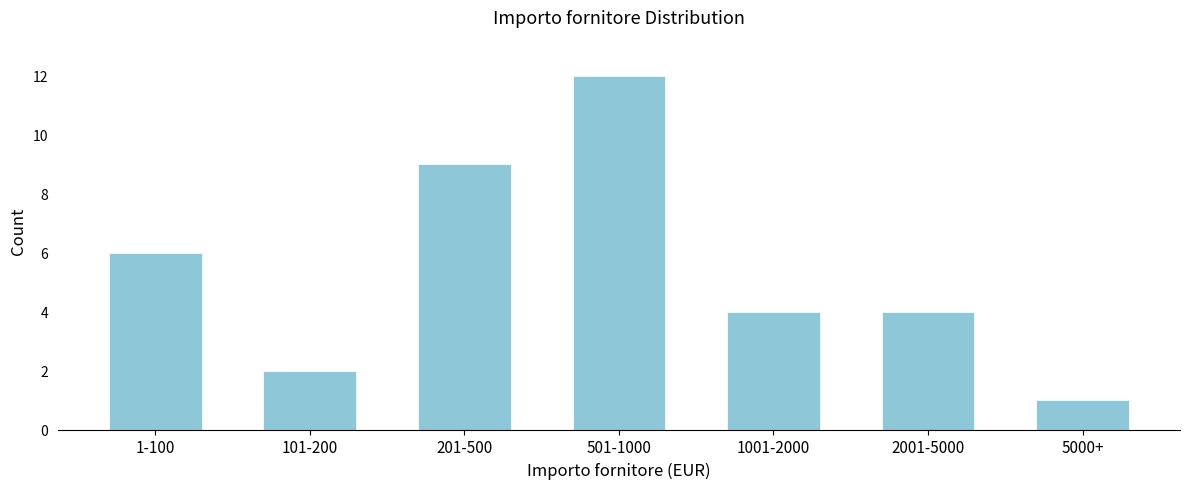

Reading left to right, extract all data points from this chart.

6	2	9	12	4	4	1